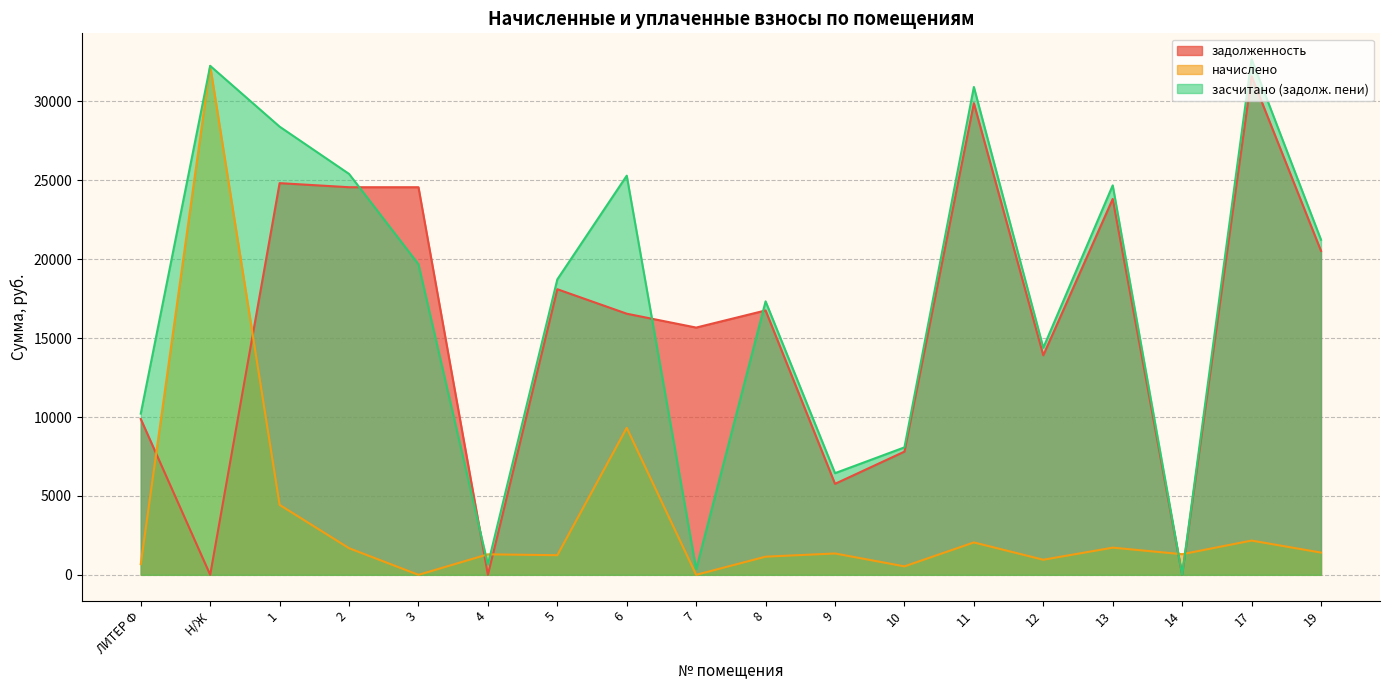

What is the label of the 14th point from the right?

3